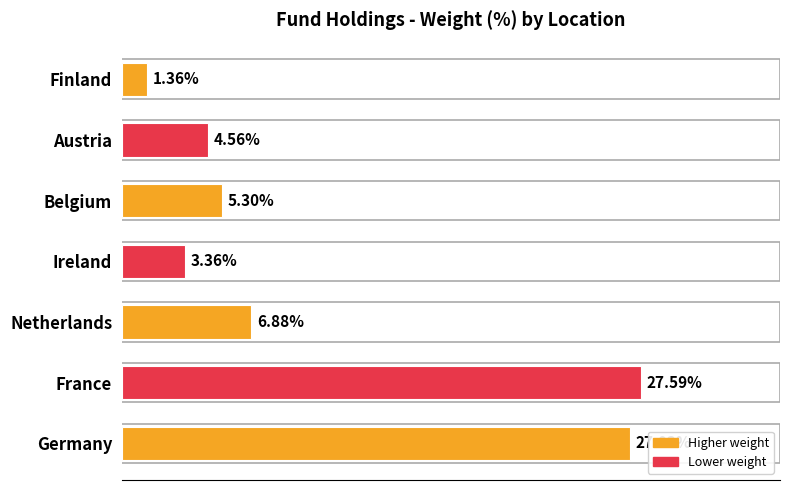

List the labels in order of value, largest first.

France, Germany, Netherlands, Belgium, Austria, Ireland, Finland